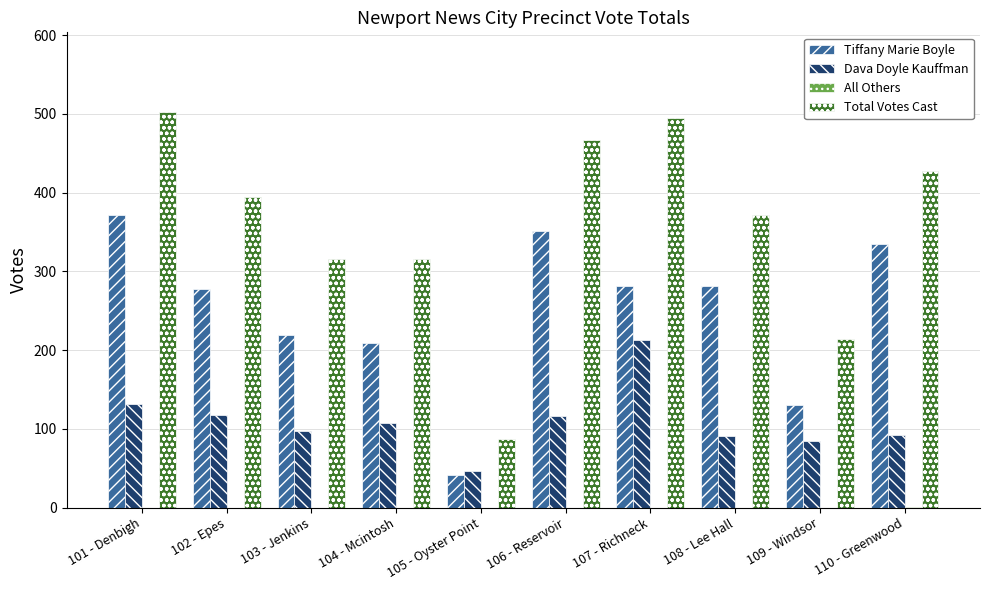

What is the maximum value for Total Votes Cast?

503